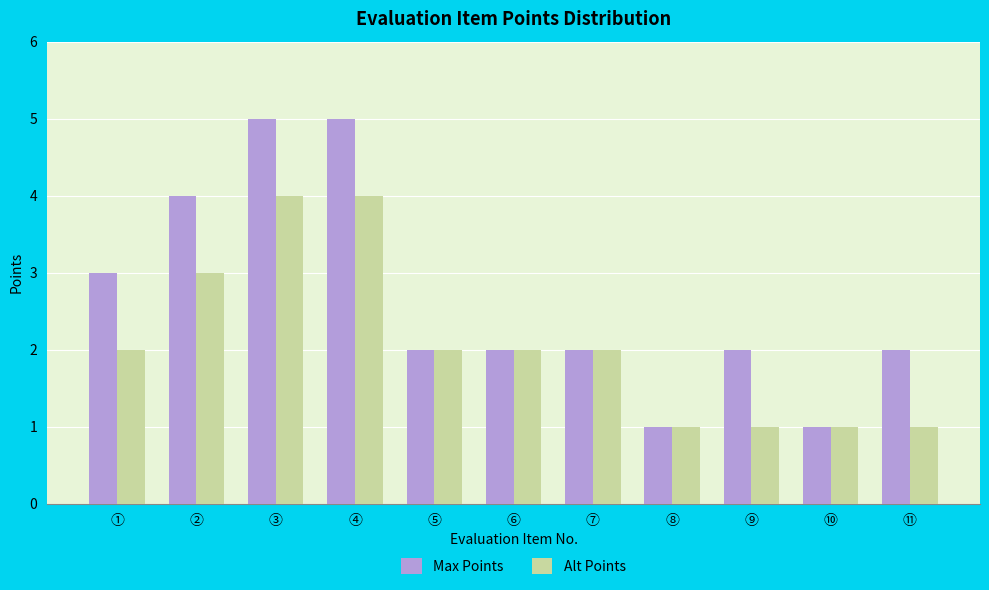

What is the maximum value for Max Points?

5